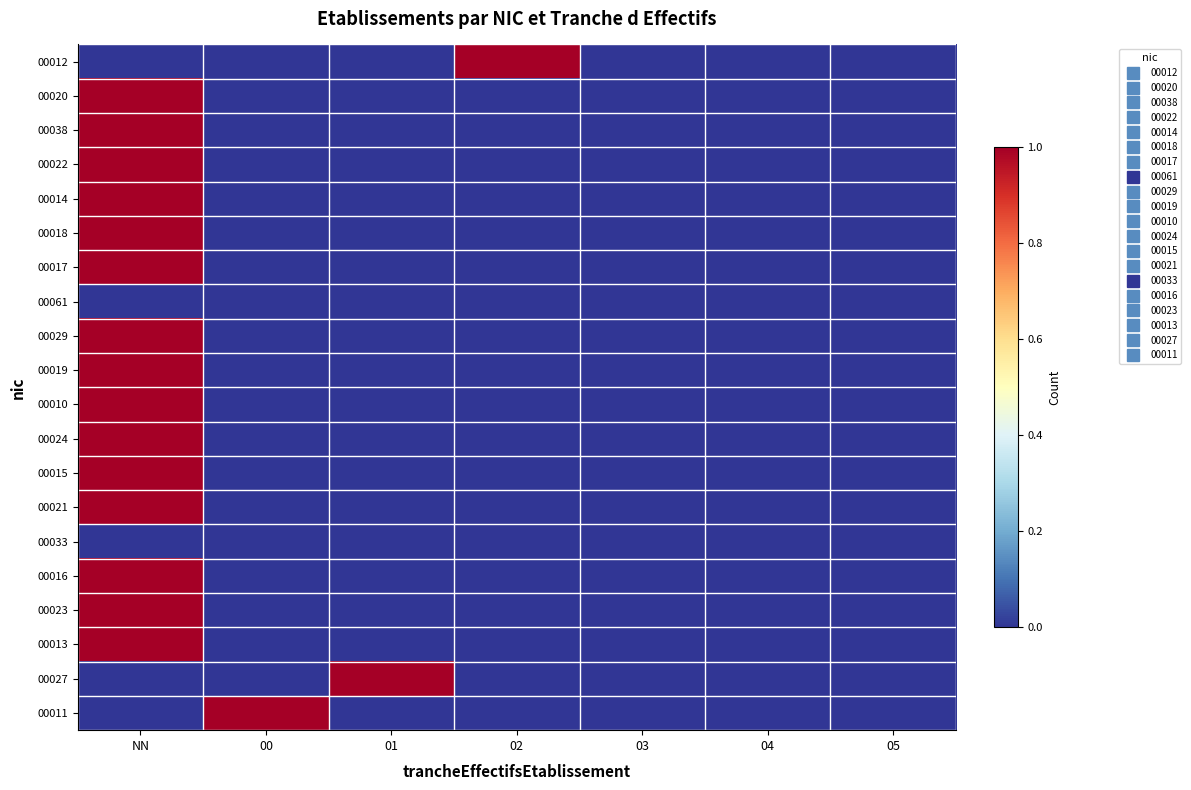

What is the difference between the highest and lowest values at 00?

1